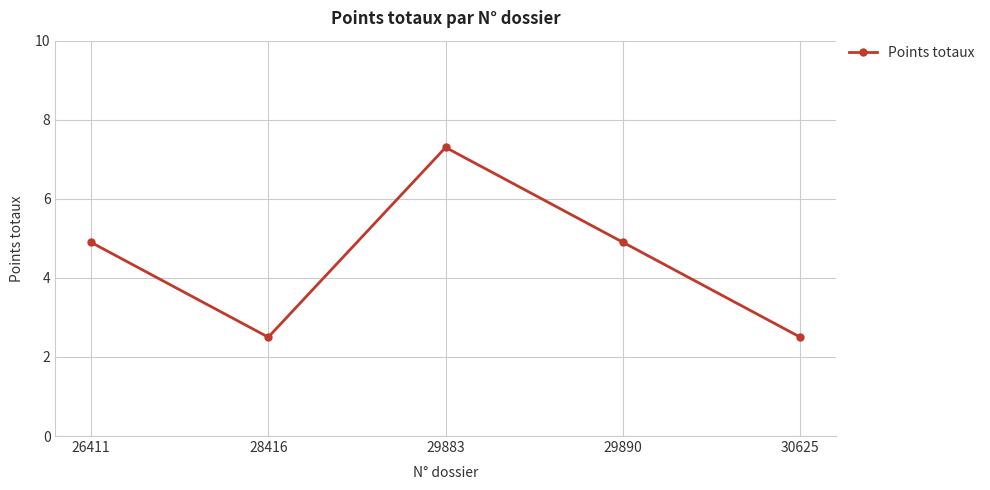

Where is the first local minimum?

28416